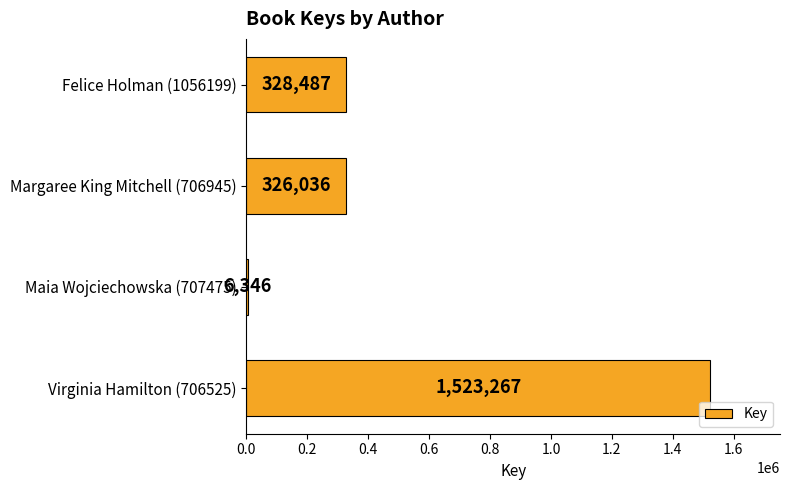

What is the difference between the maximum and second lowest values?

1197231